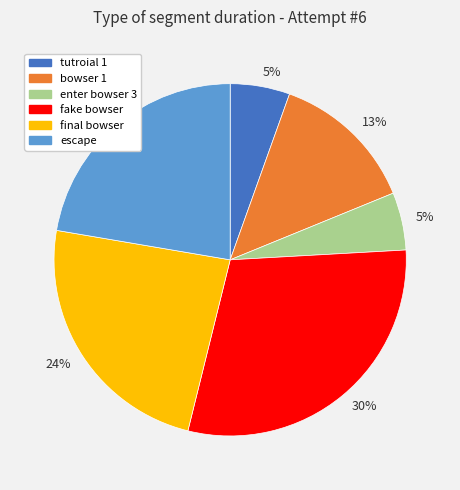

Is there any slice that represents more than half of the pie?

No